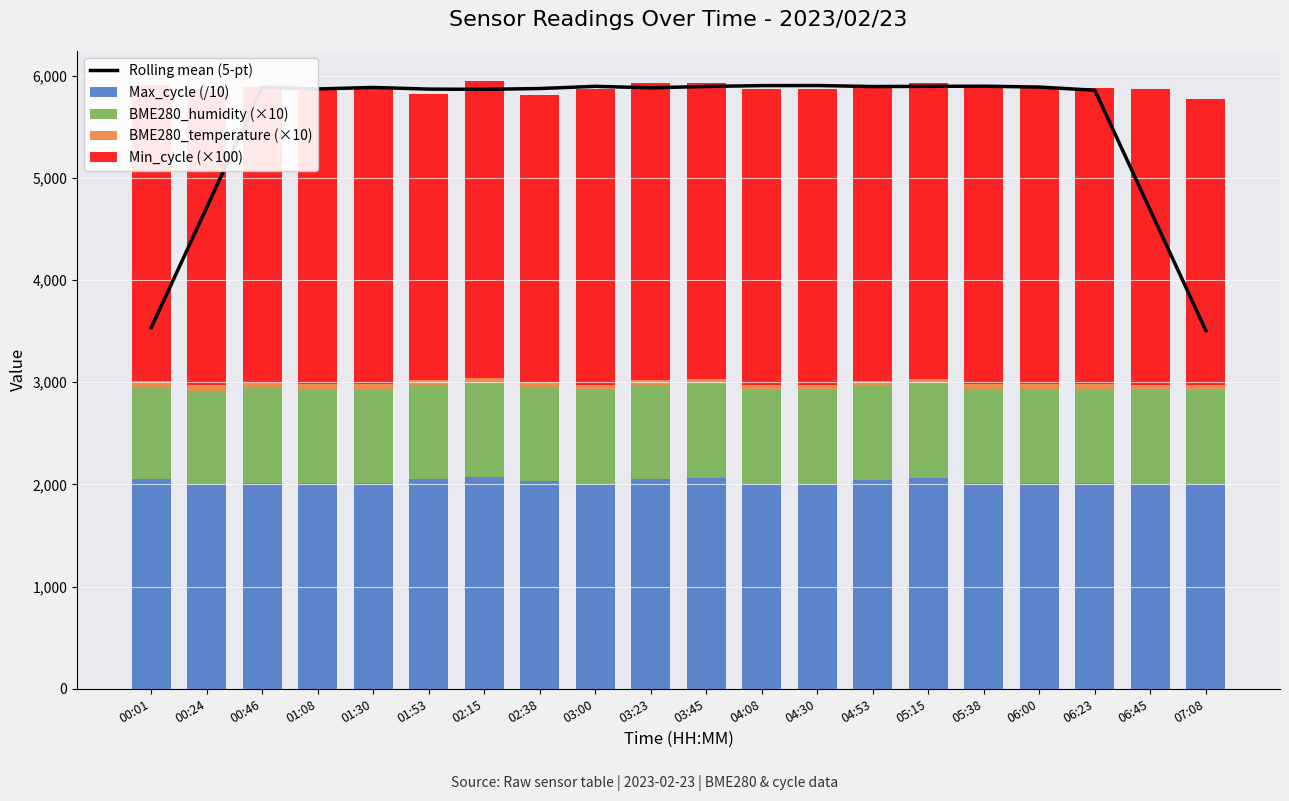

What is the lowest value of the Rolling mean (5-pt) series?

3504.9